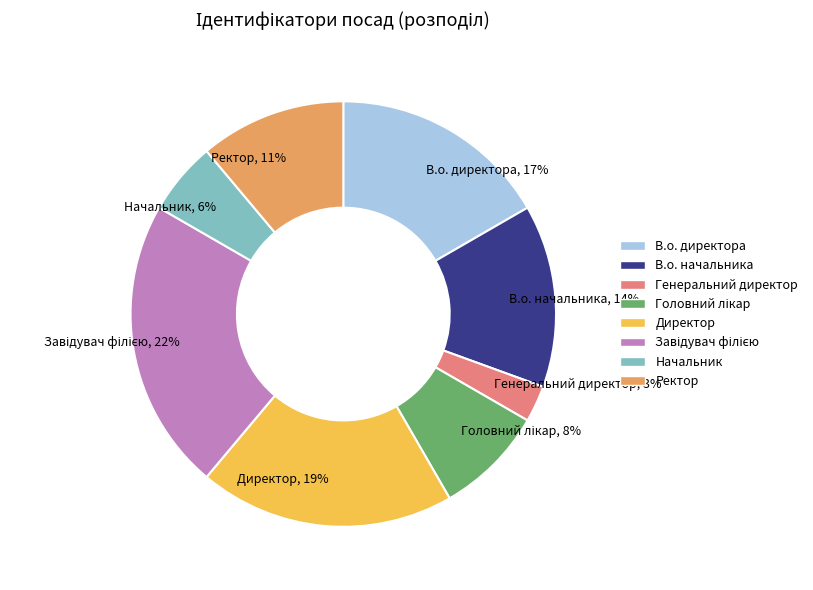

Does any single category account for the majority?

No